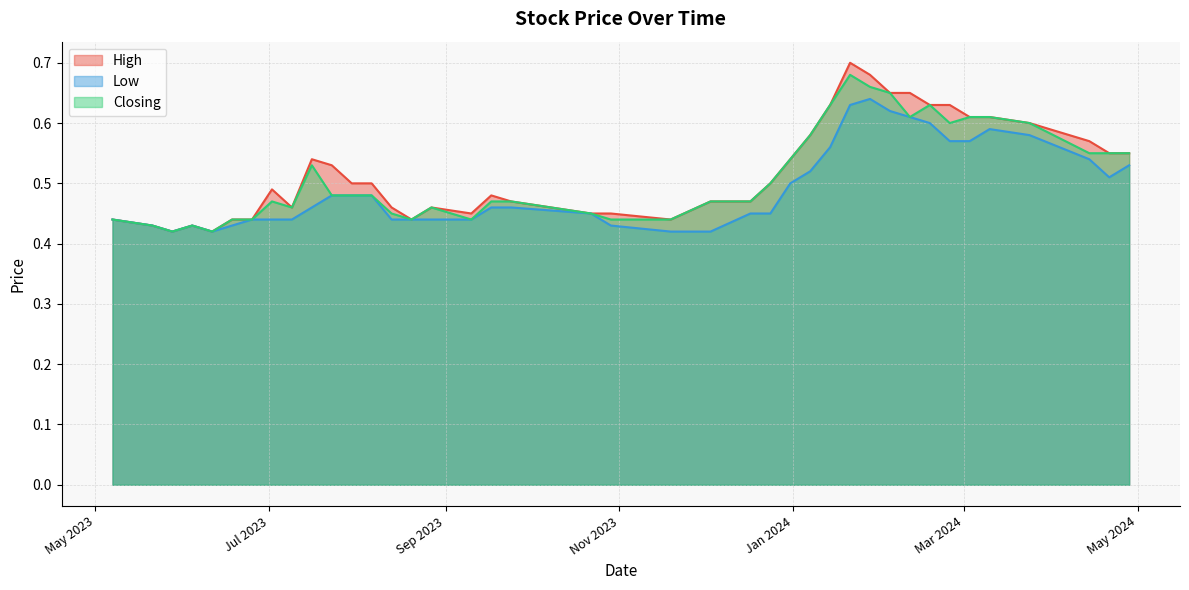

At which category is the sum across all series the highest?

21/01/2024